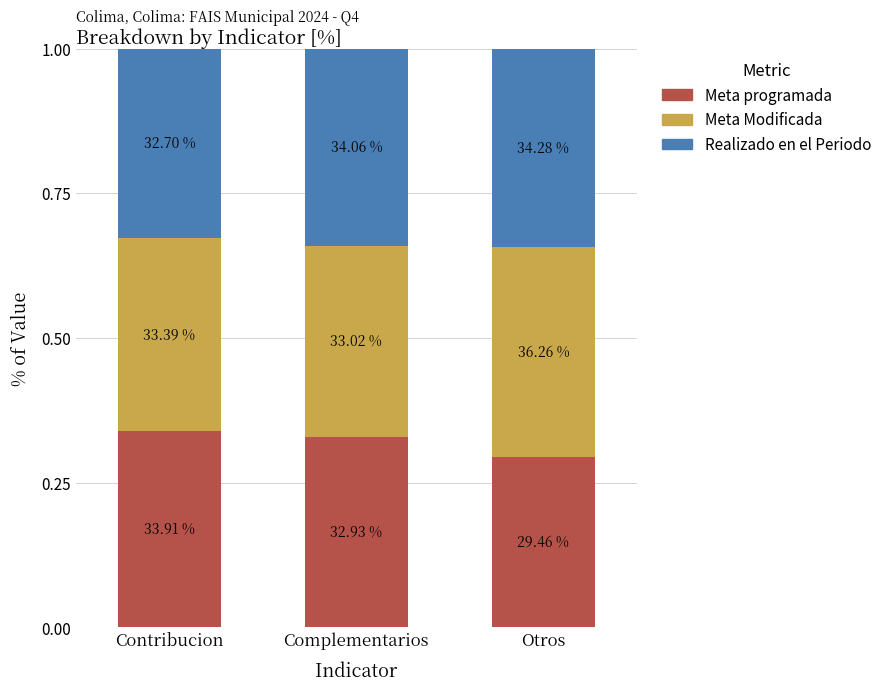

How many bars are there in total?

3